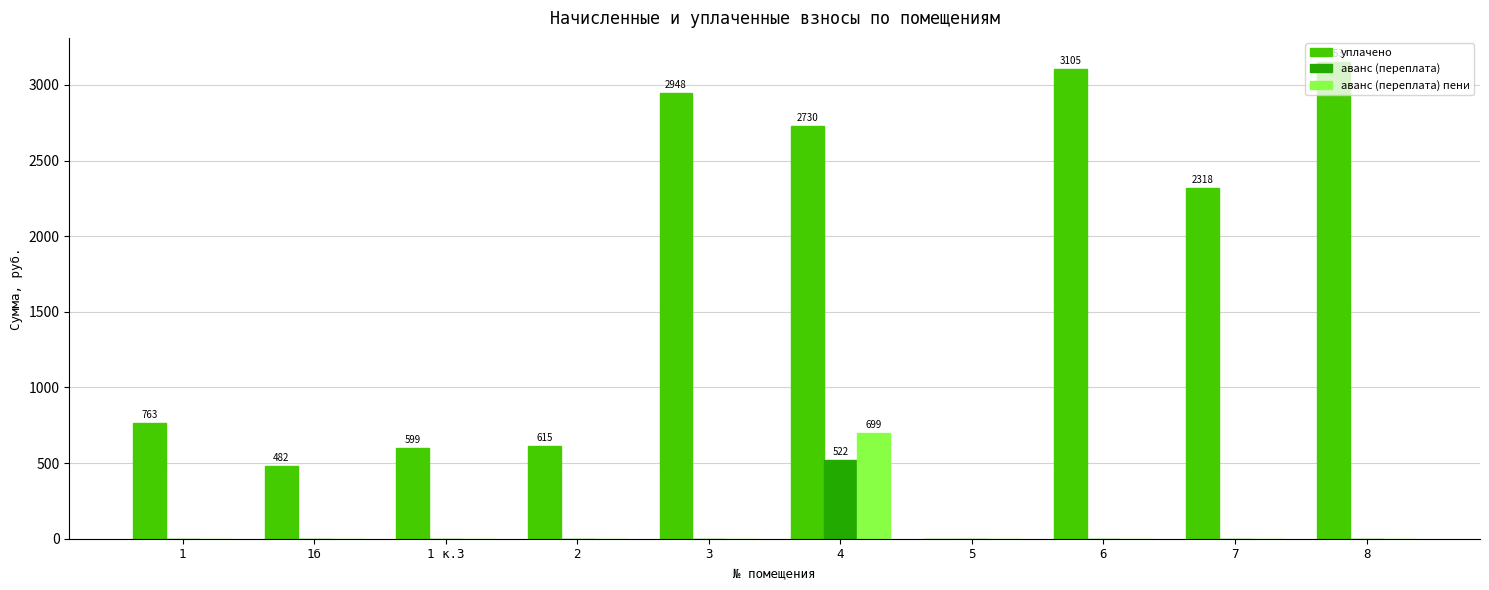

Are the bars horizontal?

No